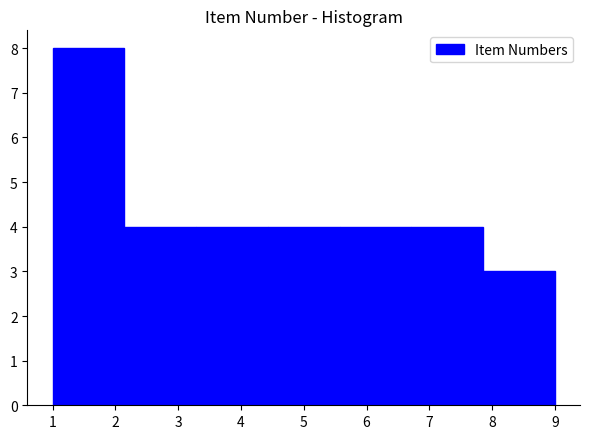

Reading left to right, list every bar in this chart as the range it spans on the x-axis followed by its height. Neither the bar edges nor the heights are printed on the chart, so give them approximately, as read against the axes.

1.0 to 2.1: 8
2.1 to 3.3: 4
3.3 to 4.4: 4
4.4 to 5.6: 4
5.6 to 6.7: 4
6.7 to 7.9: 4
7.9 to 9.0: 3